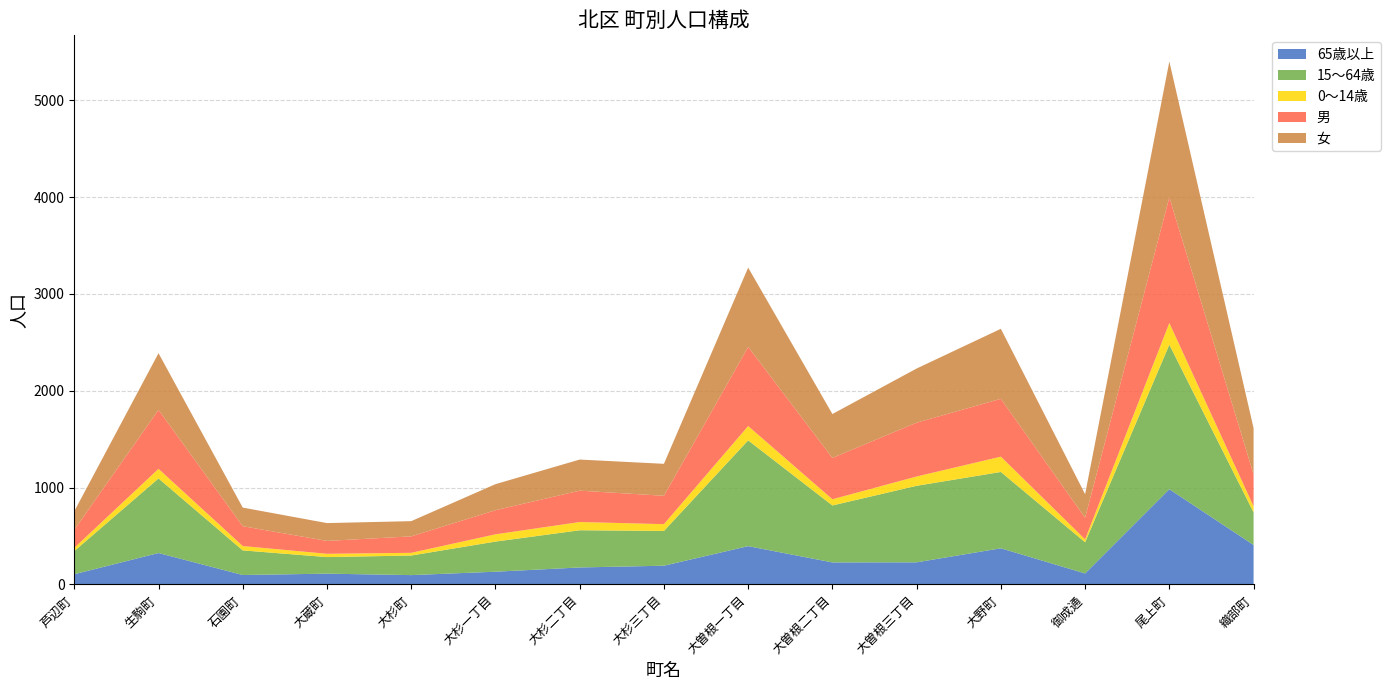

Reading left to right, extract all data points from this chart.

65歳以上: 芦辺町=106	生駒町=325	石園町=98	大蔵町=112	大杉町=97	大杉一丁目=132	大杉二丁目=176	大杉三丁目=194	大曽根一丁目=396	大曽根二丁目=228	大曽根三丁目=229	大野町=374	御成通=114	尾上町=984	織部町=408
15～64歳: 芦辺町=239	生駒町=770	石園町=254	大蔵町=171	大杉町=202	大杉一丁目=311	大杉二丁目=384	大杉三丁目=359	大曽根一丁目=1092	大曽根二丁目=588	大曽根三丁目=790	大野町=788	御成通=322	尾上町=1492	織部町=337
0～14歳: 芦辺町=33	生駒町=99	石園町=45	大蔵町=34	大杉町=28	大杉一丁目=75	大杉二丁目=85	大杉三丁目=70	大曽根一丁目=148	大曽根二丁目=64	大曽根三丁目=96	大野町=158	御成通=30	尾上町=224	織部町=62
男: 芦辺町=187	生駒町=609	石園町=205	大蔵町=133	大杉町=170	大杉一丁目=249	大杉二丁目=324	大杉三丁目=293	大曽根一丁目=817	大曽根二丁目=427	大曽根三丁目=556	大野町=597	御成通=223	尾上町=1297	織部町=330
女: 芦辺町=191	生駒町=585	石園町=192	大蔵町=184	大杉町=157	大杉一丁目=269	大杉二丁目=321	大杉三丁目=330	大曽根一丁目=819	大曽根二丁目=453	大曽根三丁目=559	大野町=723	御成通=243	尾上町=1403	織部町=477